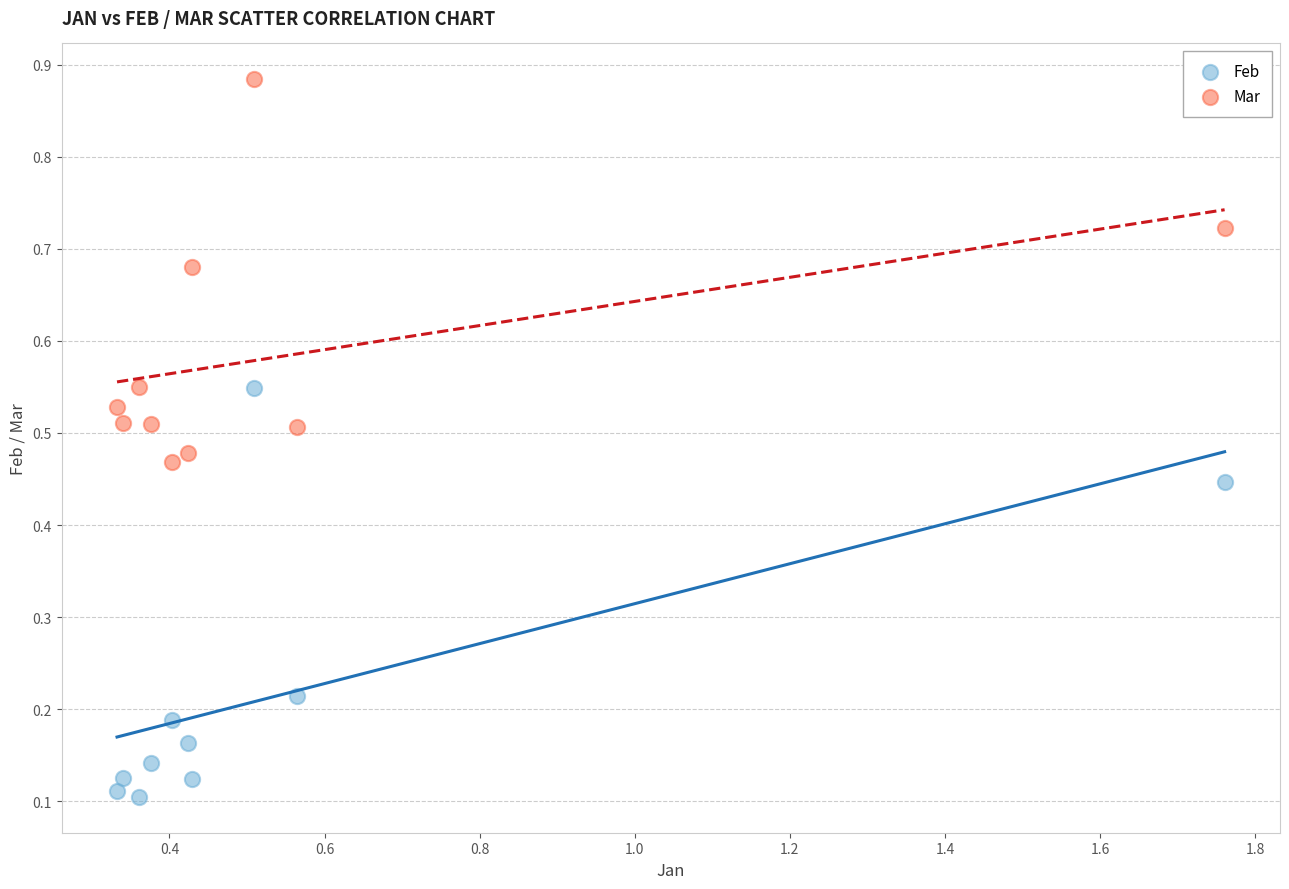

What are all the series names shown in the legend?

Feb, Mar